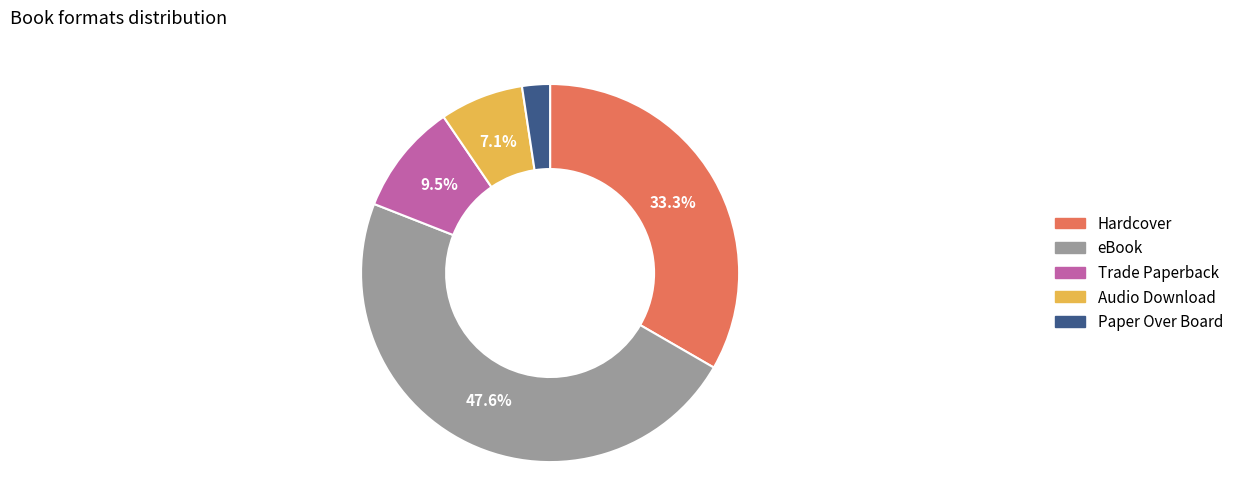

How much of the chart is everything except Hardcover?

66.7%